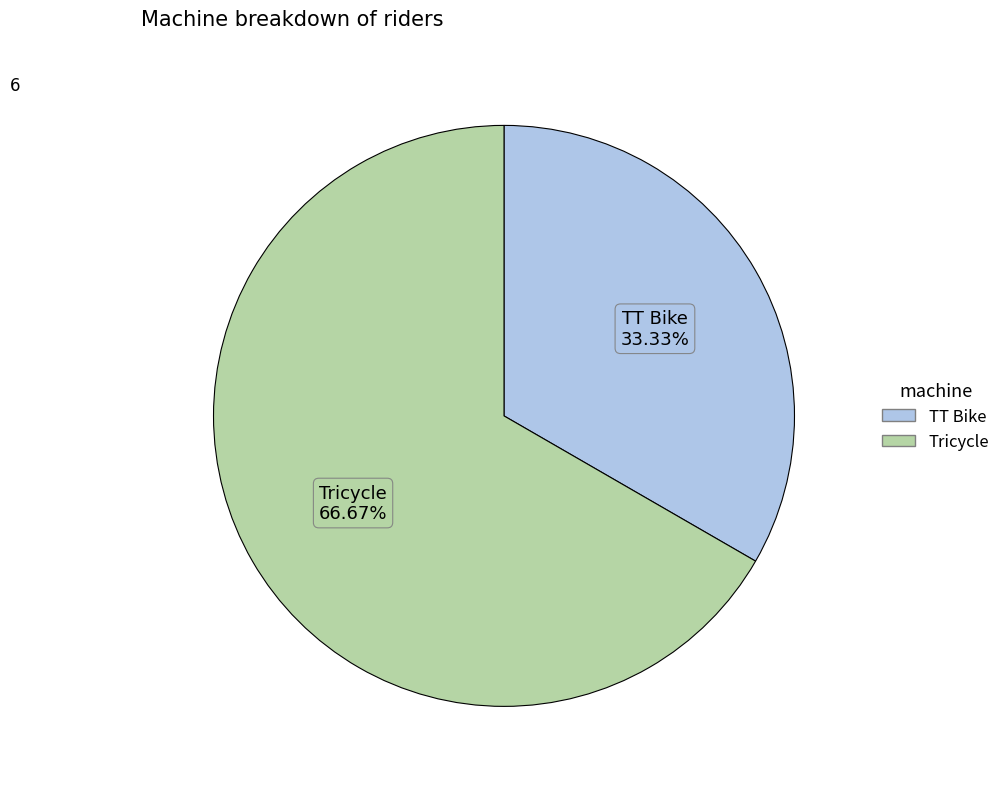

To the nearest percent, what is the combined percentage of TT Bike and Tricycle?

100%